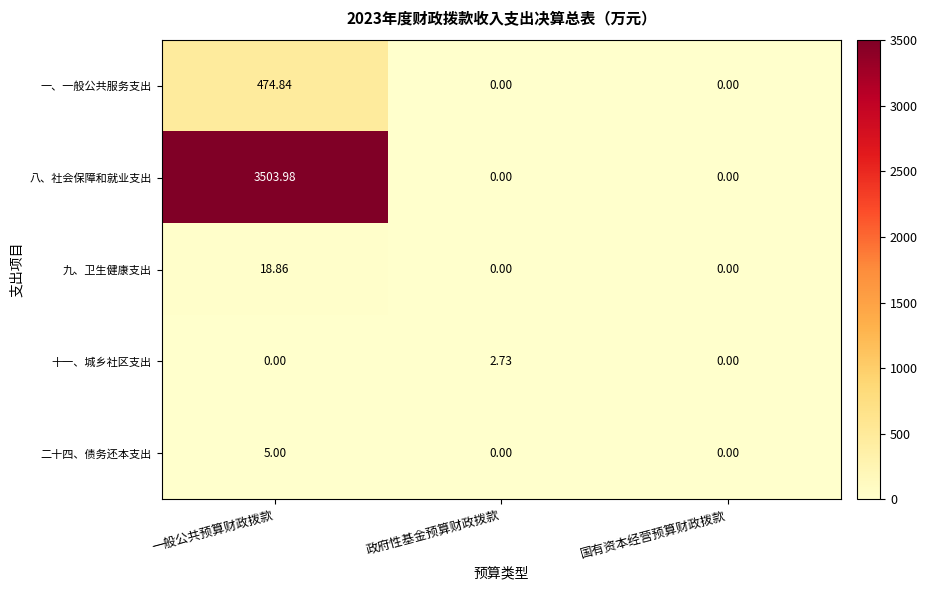

Which series has the widest spread of values?

八、社会保障和就业支出